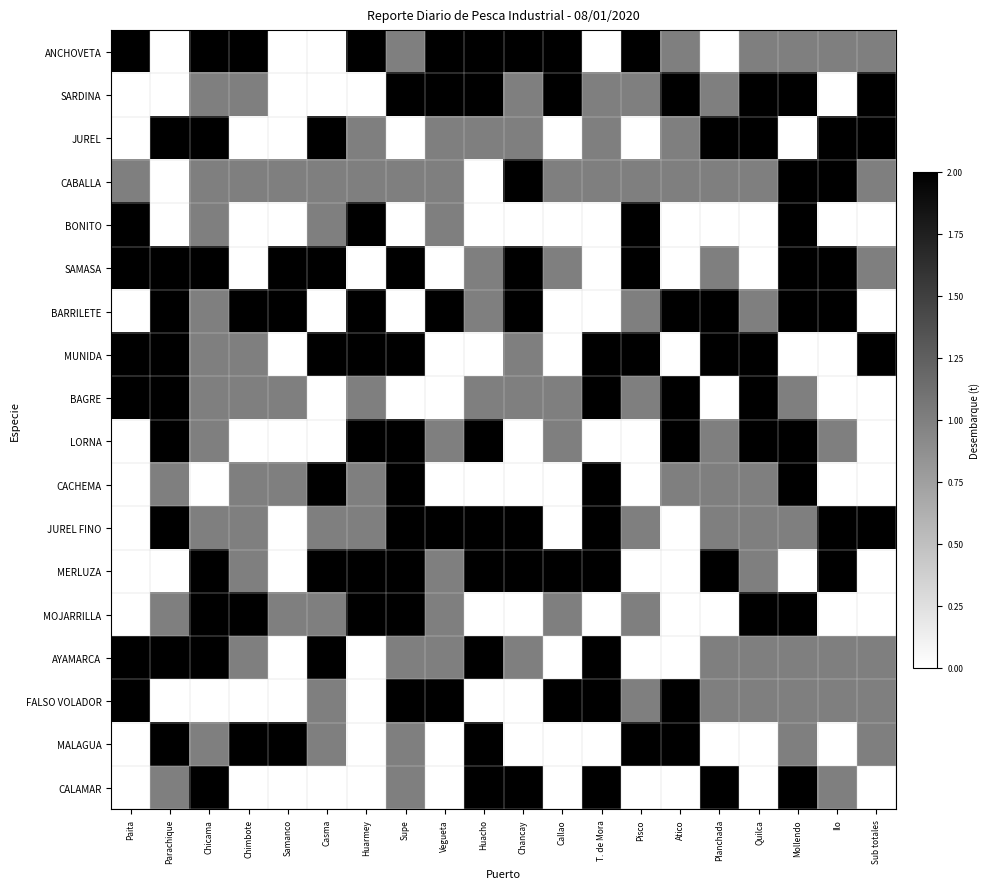

At how many categories does at least one series exceed 0?

20